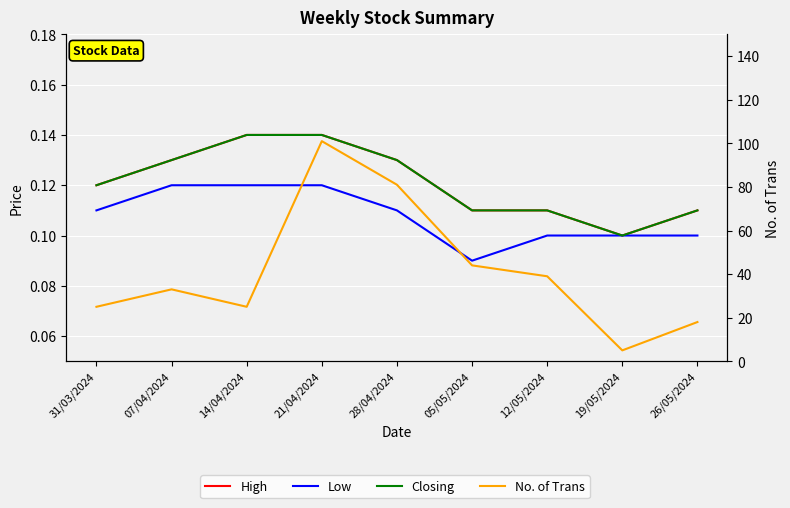

What is the label of the 4th point from the right?

05/05/2024